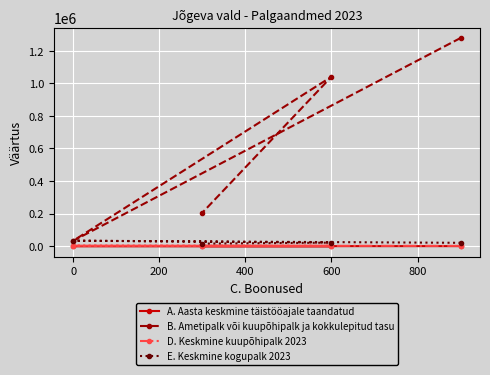

What are all the series names shown in the legend?

A. Aasta keskmine täistööajale taandatud, B. Ametipalk või kuupõhipalk ja kokkulepitud tasu, D. Keskmine kuupõhipalk 2023, E. Keskmine kogupalk 2023